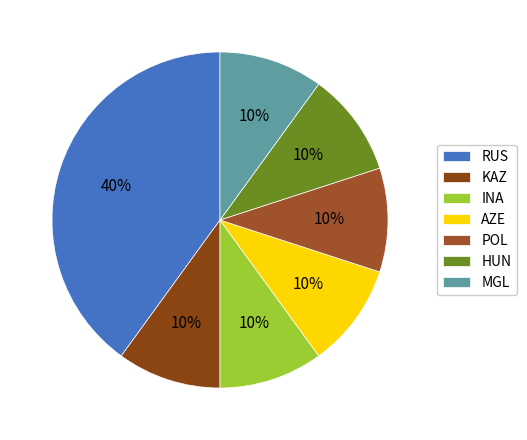

To the nearest percent, what is the combined percentage of HUN and AZE?

20%